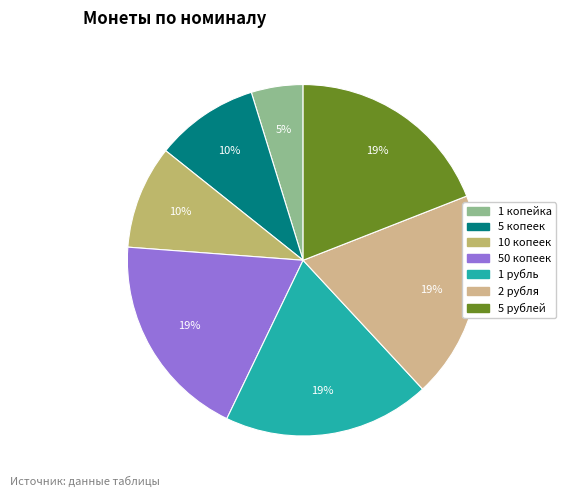

How many segments does this pie chart have?

7